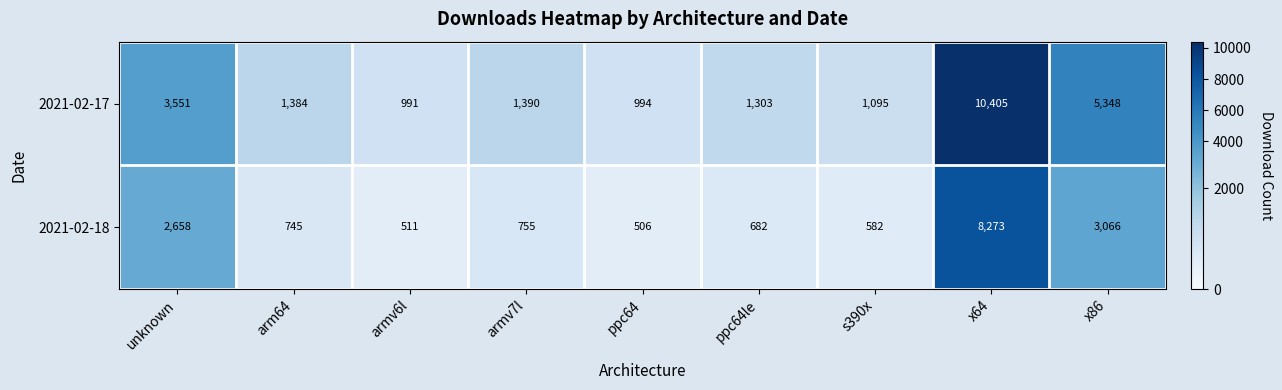

Which series has the largest total across all categories?

2021-02-17